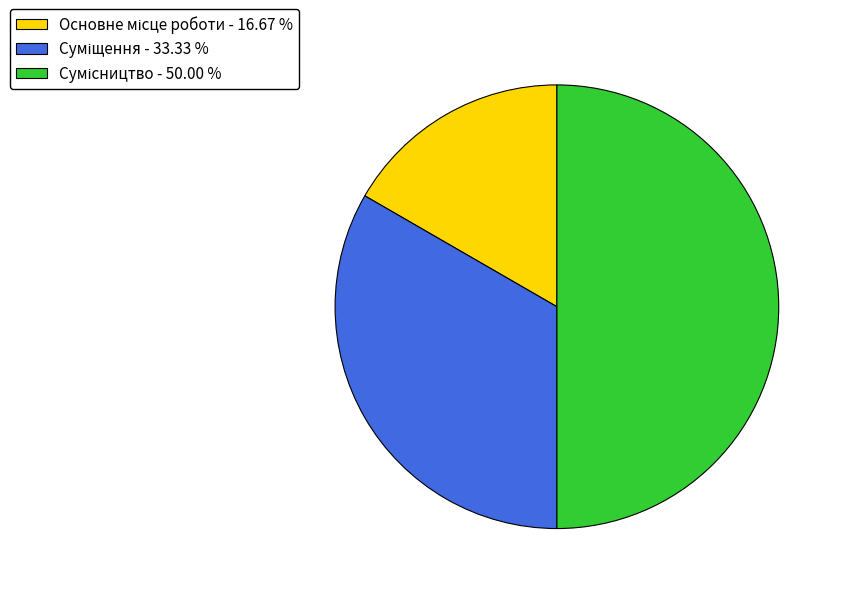

Is Сумісництво the majority of the pie?

No